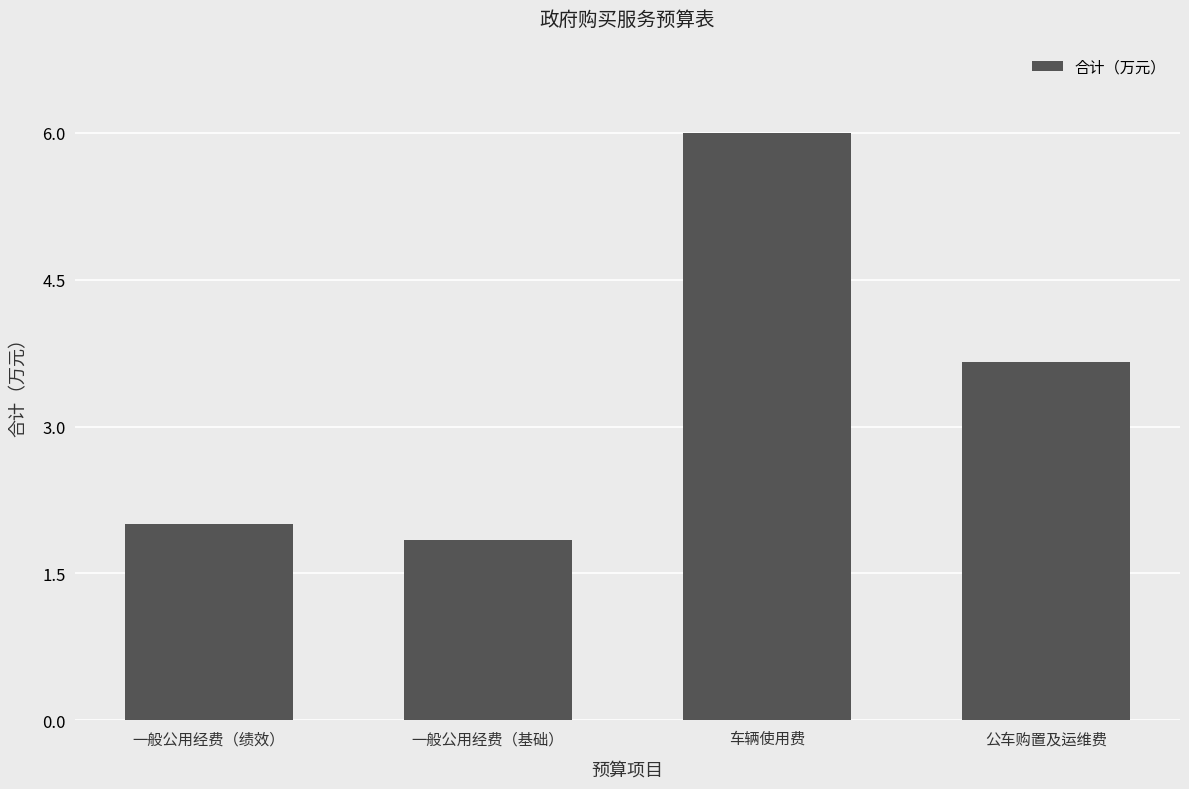

True or false: the data shows 0.4 at 一般公用经费（基础）.

False